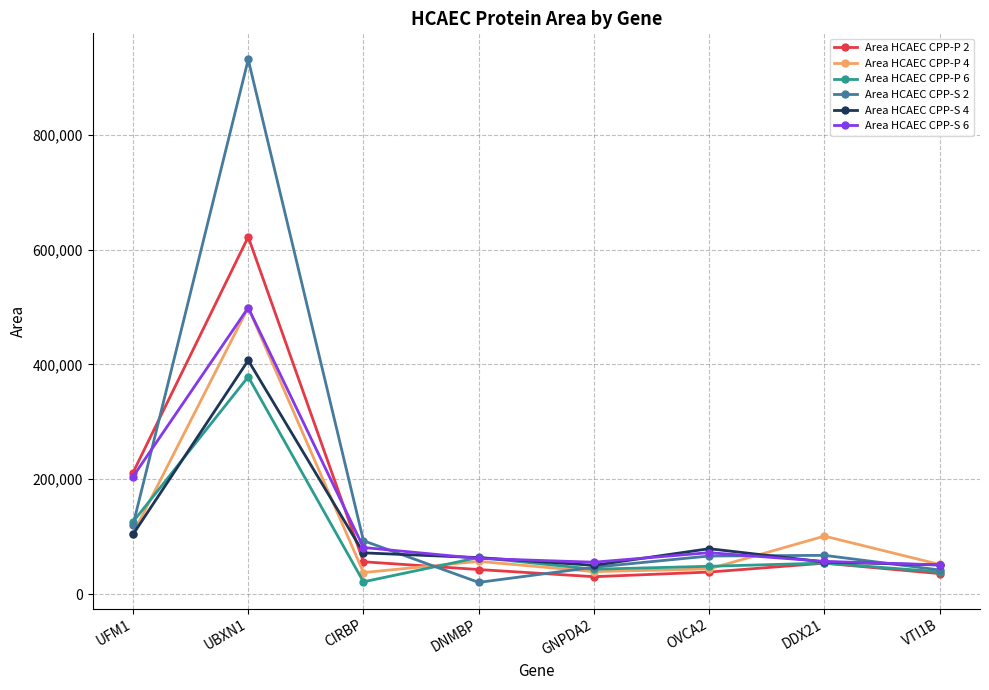

What is the total value across all series at OVCA2?

348128.9